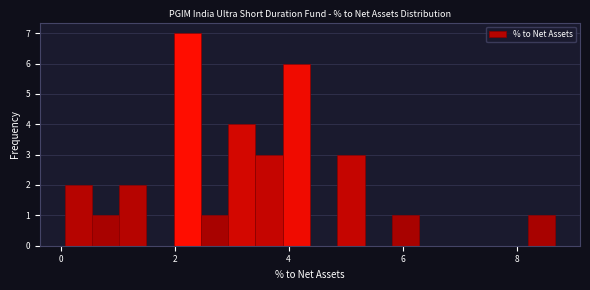

Around what value on the x-axis is the tallest bar? Give the approximate position of its centre, as read against the axis.

2.2